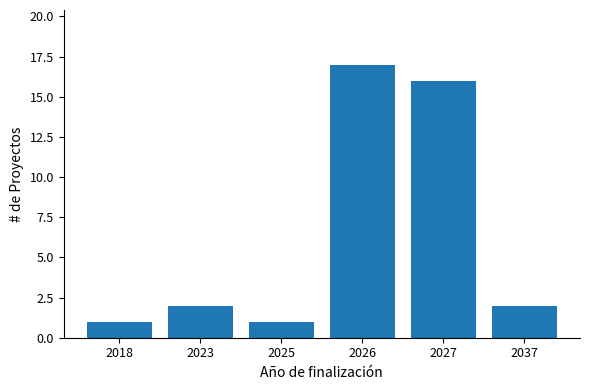

What is the greatest value displayed?

17